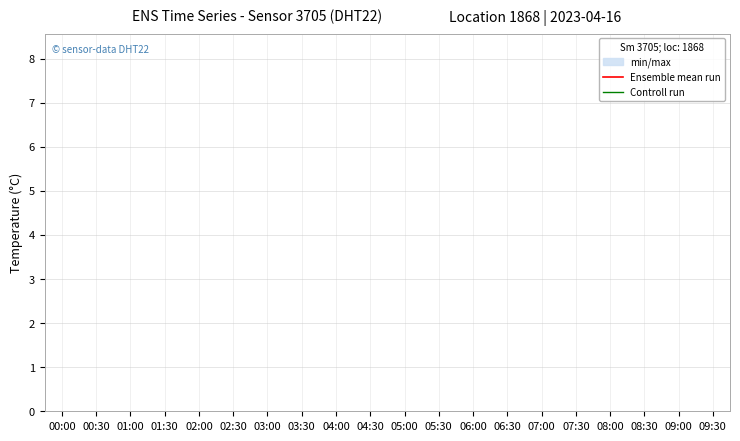

Reading left to right, what are all the values shown in this chart?

Ensemble mean run: 00:00=8.8	00:30=8.9	01:00=8.8	01:30=8.8	02:00=8.8	02:30=8.8	03:00=8.8	03:30=8.8	04:00=8.8	04:30=8.8	05:00=8.8	05:30=8.8	06:00=8.8	06:30=8.8	07:00=8.8	07:30=8.8	08:00=8.8	08:30=8.8	09:00=8.8	09:30=8.8
Controll run: 00:00=8.6	00:30=8.6	01:00=8.6	01:30=8.6	02:00=8.6	02:30=8.6	03:00=8.6	03:30=8.6	04:00=8.6	04:30=8.6	05:00=8.6	05:30=8.6	06:00=8.6	06:30=8.6	07:00=8.6	07:30=8.6	08:00=8.6	08:30=8.6	09:00=8.6	09:30=8.6